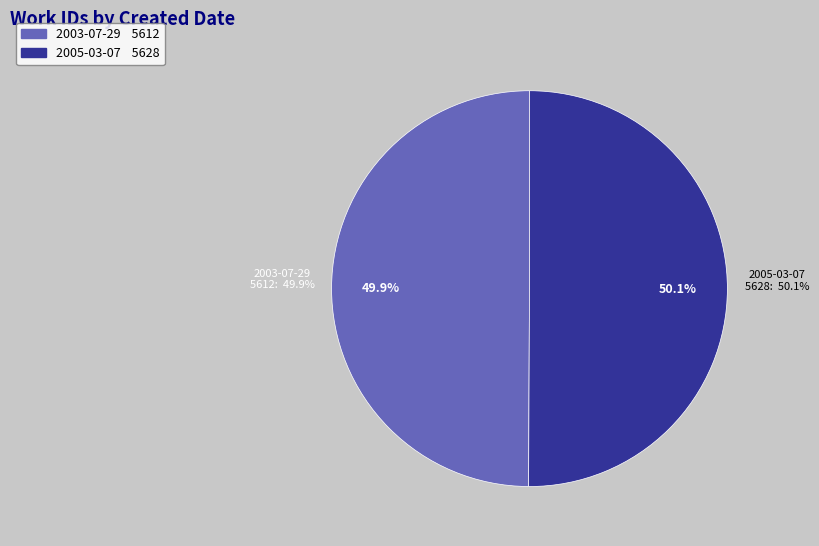

Does 2003-07-29 account for over 50% of the chart?

No